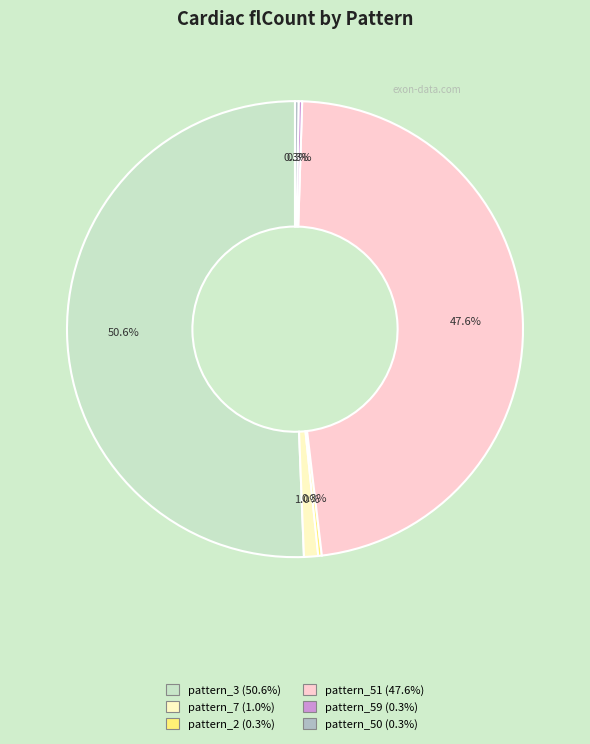

Is there any slice that represents more than half of the pie?

Yes